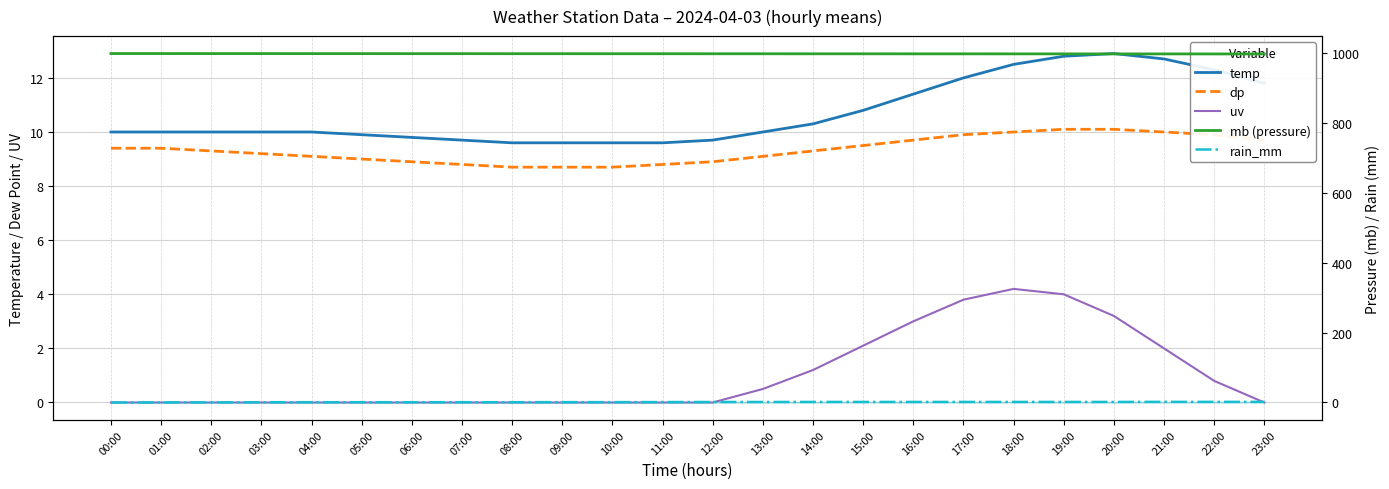

Reading left to right, extract all data points from this chart.

temp: 10.0	10.0	10.0	10.0	10.0	9.9	9.8	9.7	9.6	9.6	9.6	9.6	9.7	10.0	10.3	10.8	11.4	12.0	12.5	12.8	12.9	12.7	12.3	11.8
dp: 9.4	9.4	9.3	9.2	9.1	9.0	8.9	8.8	8.7	8.7	8.7	8.8	8.9	9.1	9.3	9.5	9.7	9.9	10.0	10.1	10.1	10.0	9.9	9.7
uv: 0.0	0.0	0.0	0.0	0.0	0.0	0.0	0.0	0.0	0.0	0.0	0.0	0.0	0.5	1.2	2.1	3.0	3.8	4.2	4.0	3.2	2.0	0.8	0.0
mb (pressure): 999.1	999.1	999.0	999.0	998.9	998.9	998.8	998.8	998.7	998.7	998.6	998.6	998.5	998.5	998.4	998.4	998.3	998.3	998.2	998.2	998.1	998.1	998.0	998.0
rain_mm: 0.0	0.2	0.4	0.6	0.8	0.8	0.8	0.8	0.8	1.0	1.0	1.2	1.4	1.4	1.6	1.6	1.6	1.6	1.6	1.6	1.6	1.8	1.8	1.8